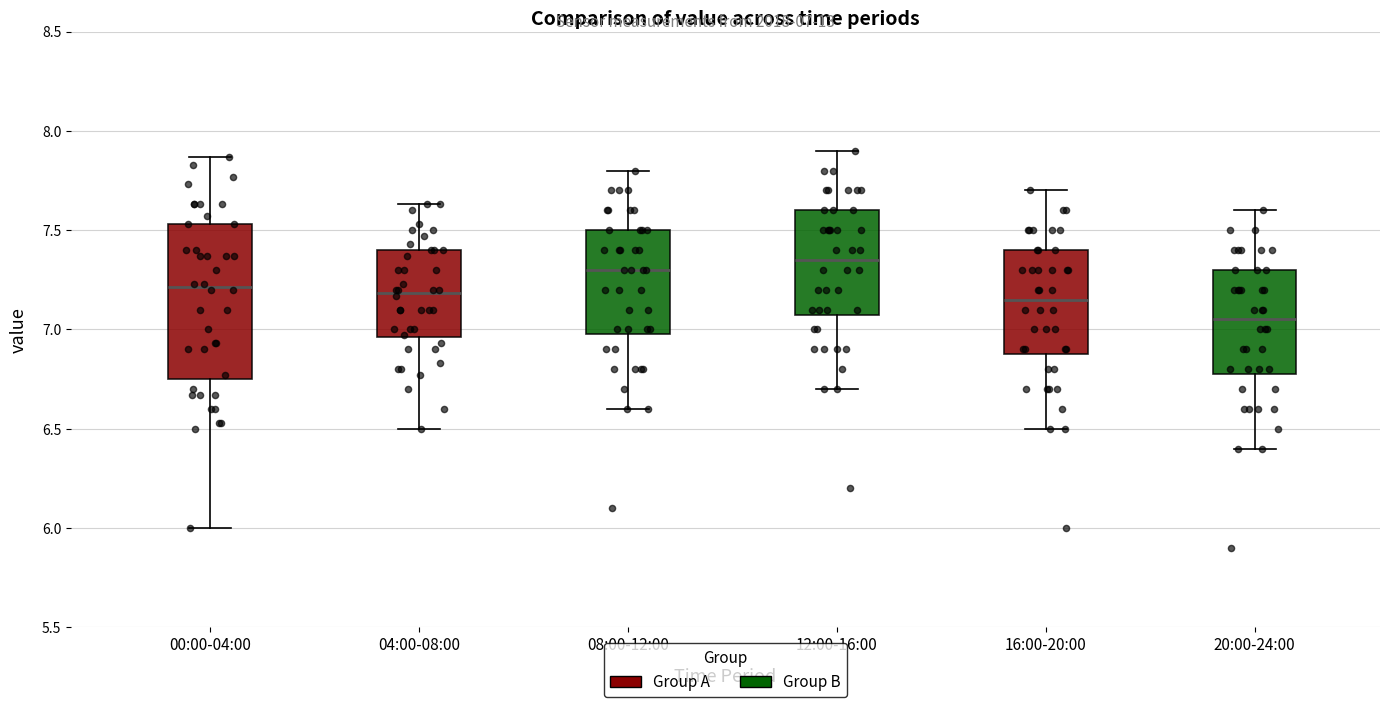

Reading left to right, transcribe this box plot: for each box, give where its median line is, the range the box spans, and where its two whiskers end, as read against the y-axis. The values are not printed on the chart, so give them approximately, as read against the axis.

00:00-04:00: median 7.20, box 6.75 to 7.55, whiskers 6.00 to 7.85
04:00-08:00: median 7.20, box 6.95 to 7.40, whiskers 6.50 to 7.65
08:00-12:00: median 7.30, box 7.00 to 7.50, whiskers 6.60 to 7.80
12:00-16:00: median 7.35, box 7.10 to 7.60, whiskers 6.70 to 7.90
16:00-20:00: median 7.15, box 6.90 to 7.40, whiskers 6.50 to 7.70
20:00-24:00: median 7.05, box 6.80 to 7.30, whiskers 6.40 to 7.60